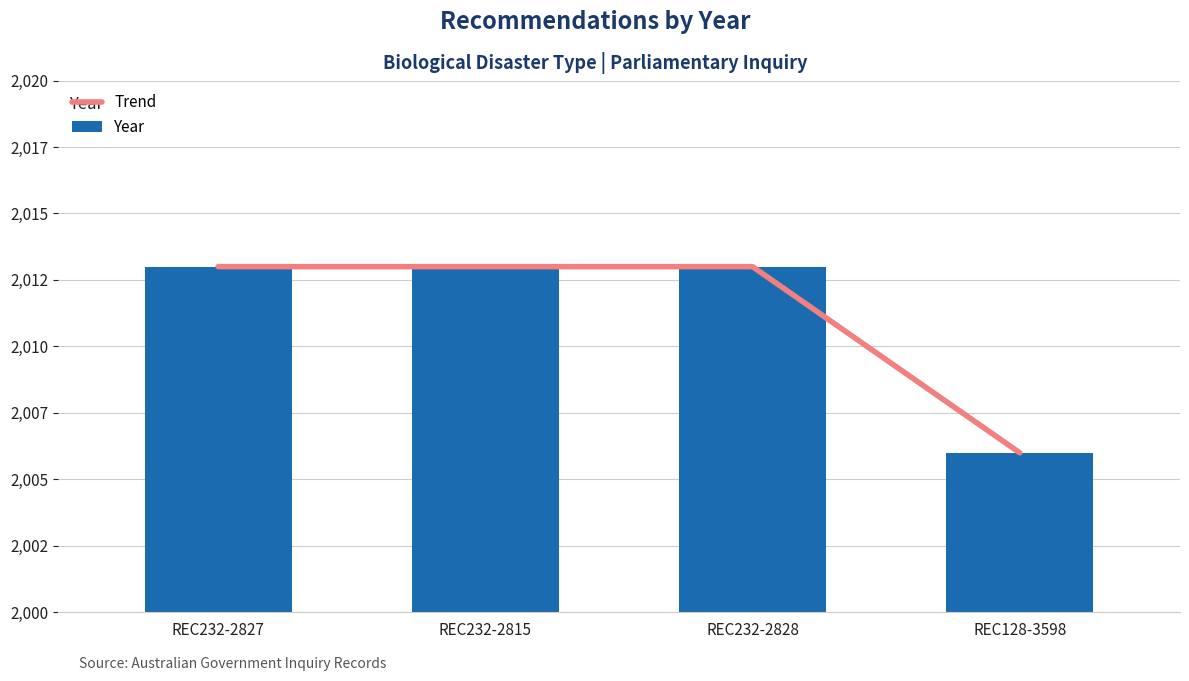

Are the bars horizontal?

No